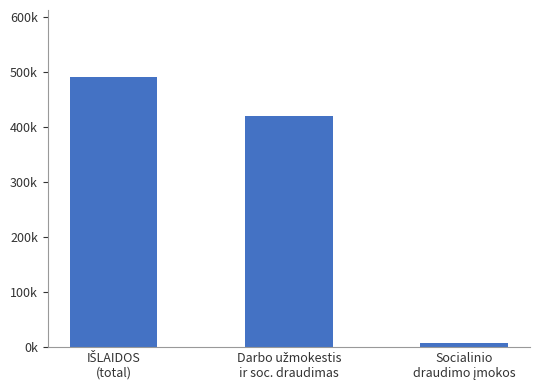

What is the minimum value shown in the chart?

6612.4